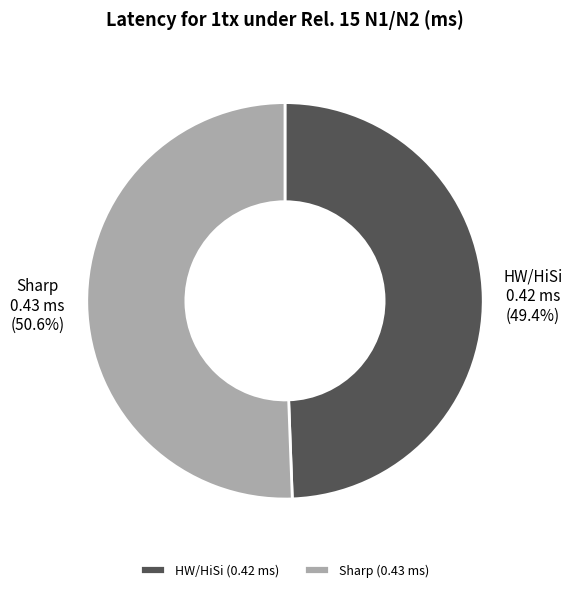

Is it true that HW/HiSi is 49% of the pie?

True